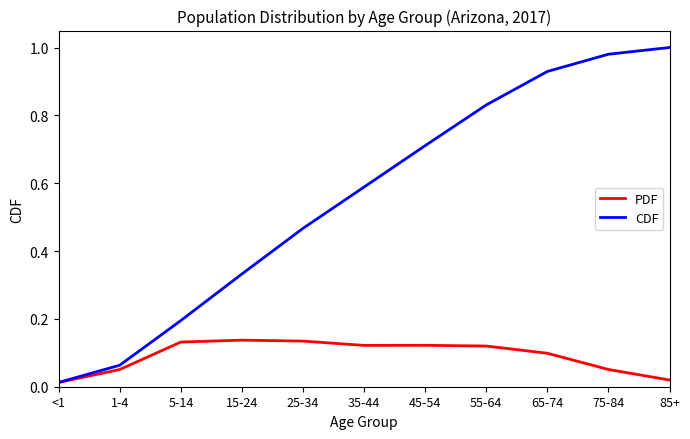

Count the number of categories in the chart.

11